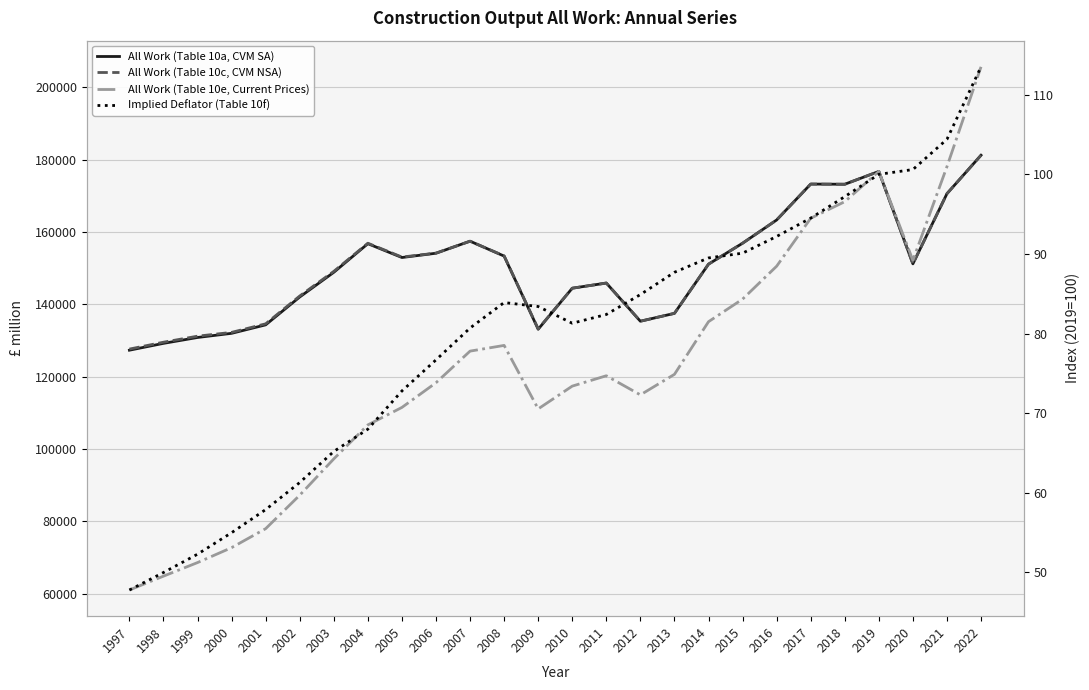

Between 2011 and 2019, which series saw the biggest shift?

All Work (Table 10e, Current Prices)